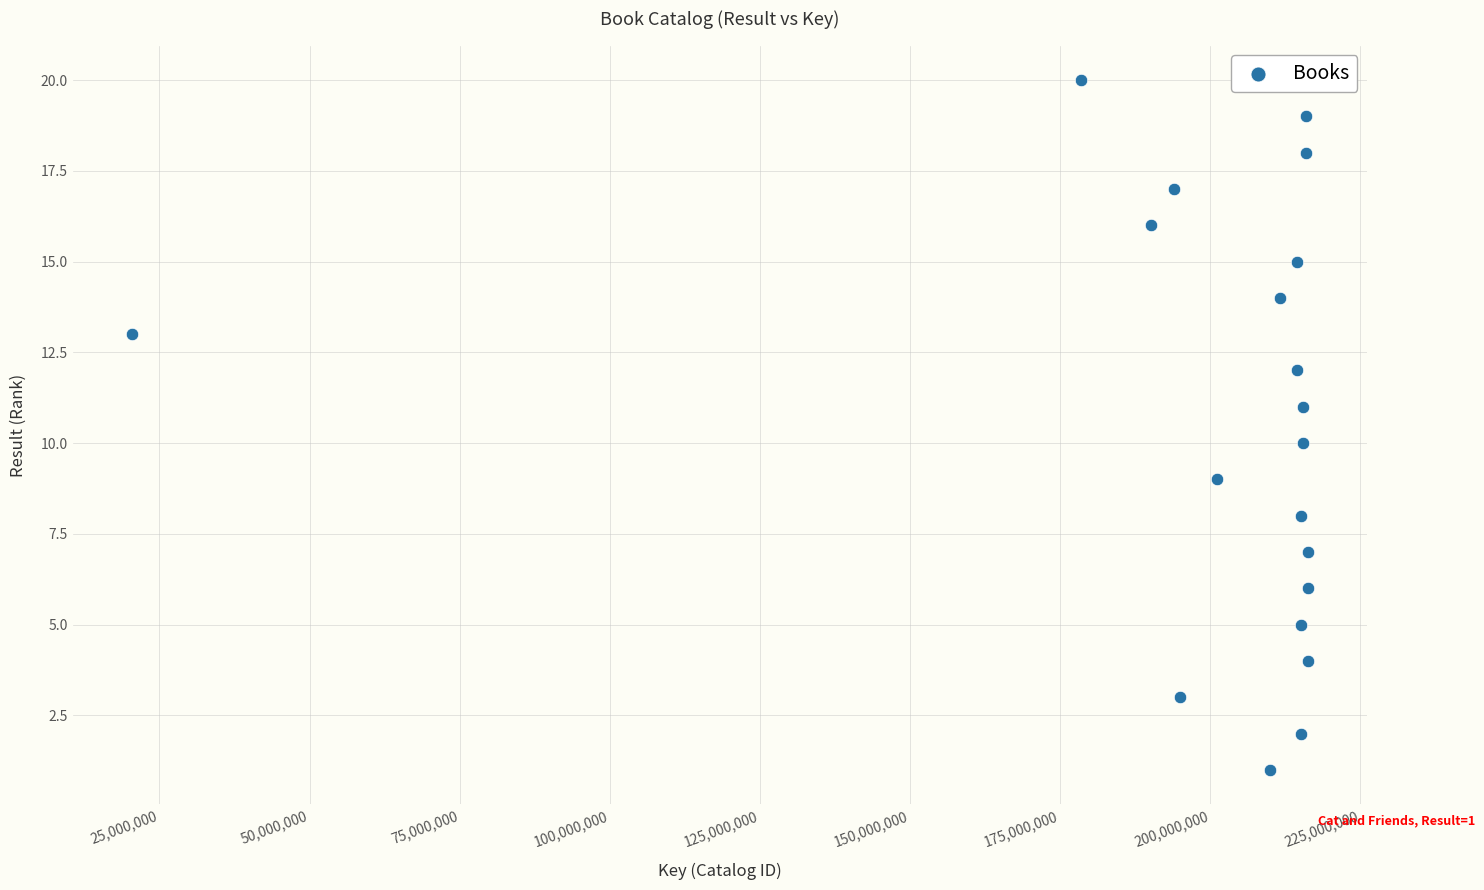

What is the range of Y values (max minus min)?

19